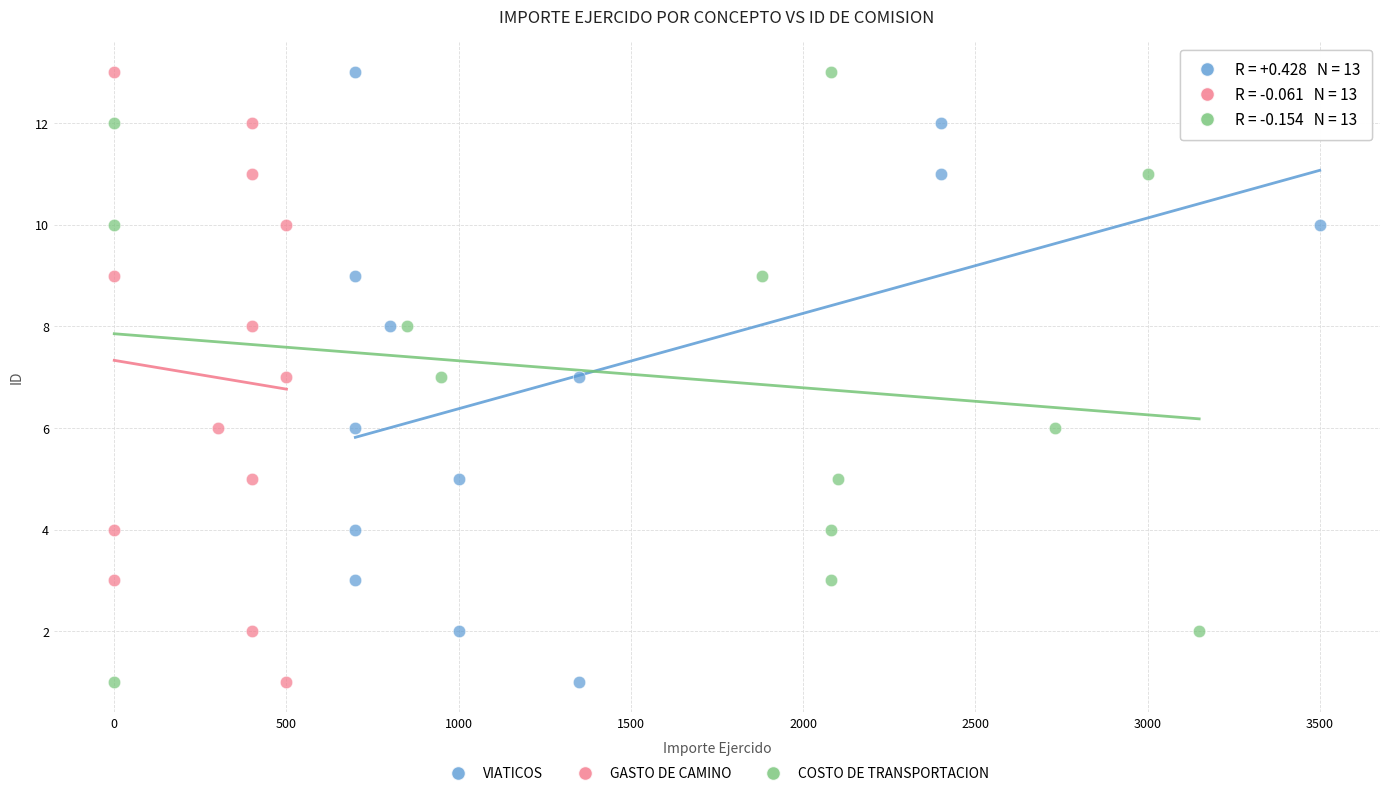

What are all the series names shown in the legend?

VIATICOS, GASTO DE CAMINO, COSTO DE TRANSPORTACION